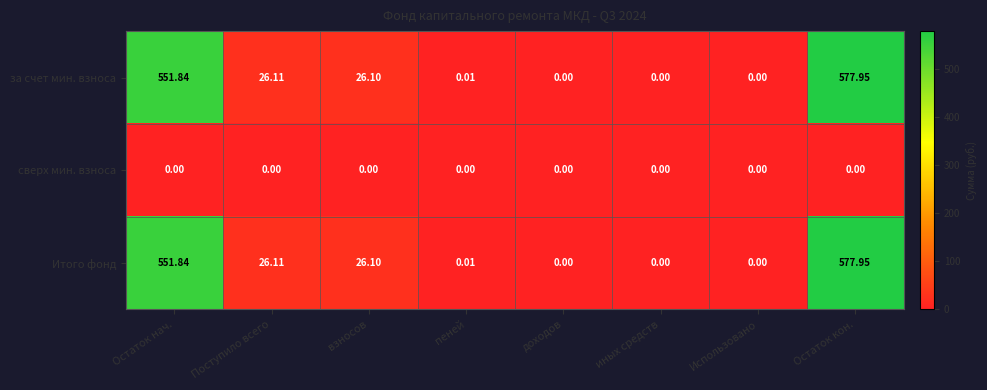

At which label does за счет мин. взноса first exceed 26?

Остаток нач.